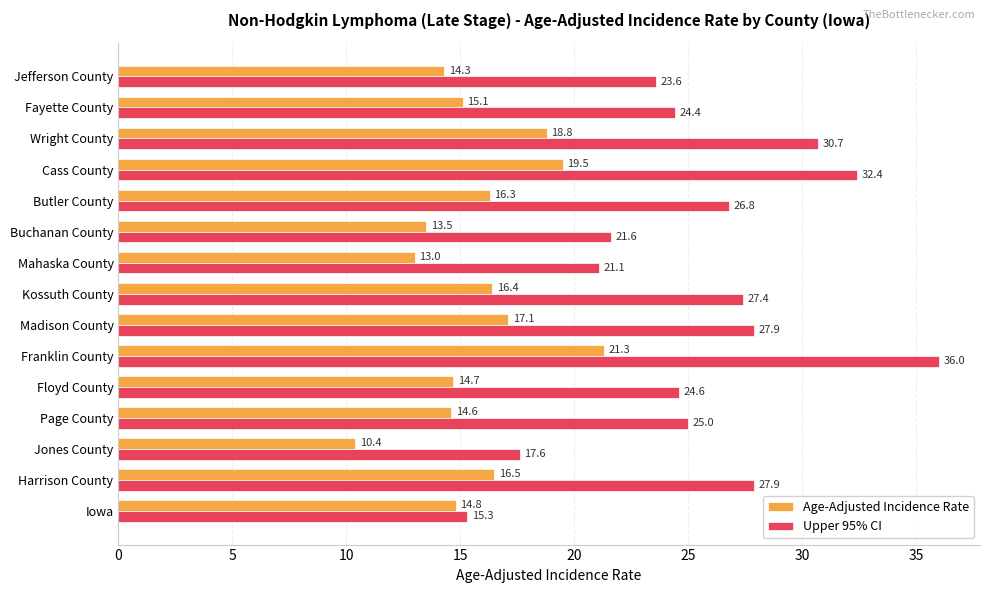

What is the approximate value of Age-Adjusted Incidence Rate at Iowa?

14.8